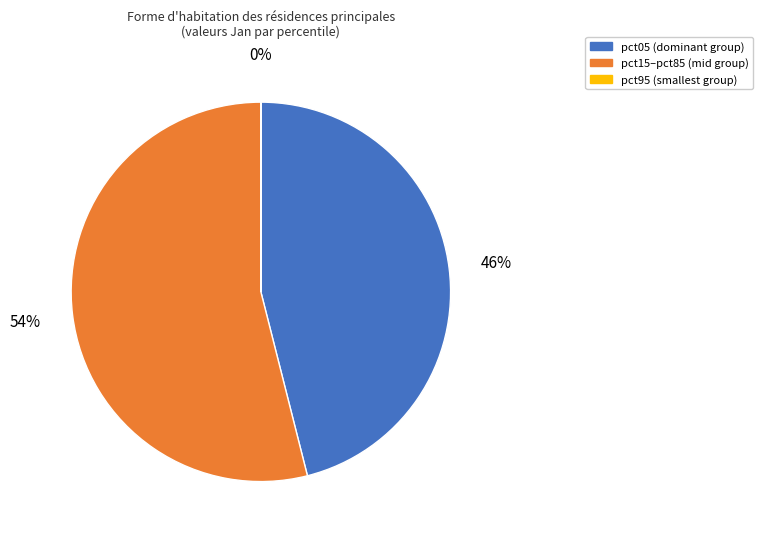

Is there any slice that represents more than half of the pie?

Yes